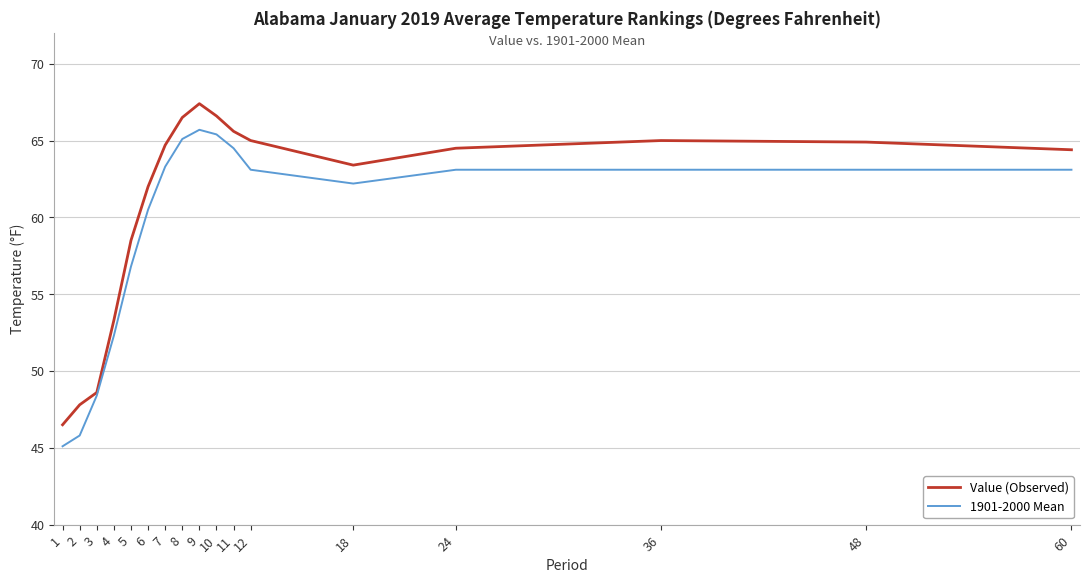

What is the sum of all Value (Observed) values?

1034.7